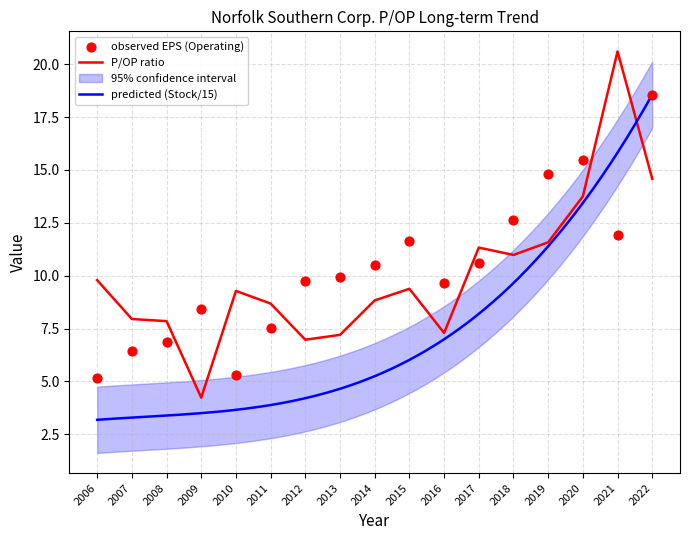

Is the value of EPS (Operating) at 2015 greater than the value of P/OP at 2010?

Yes